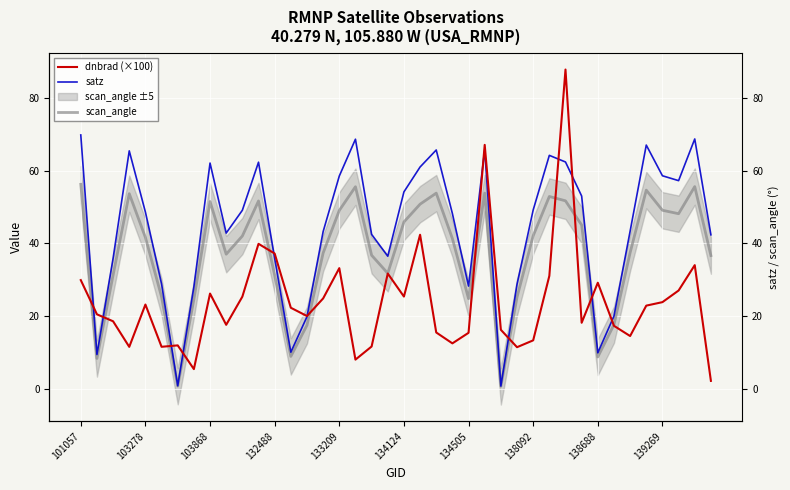

Is this an area chart (filled region under the line)?

No